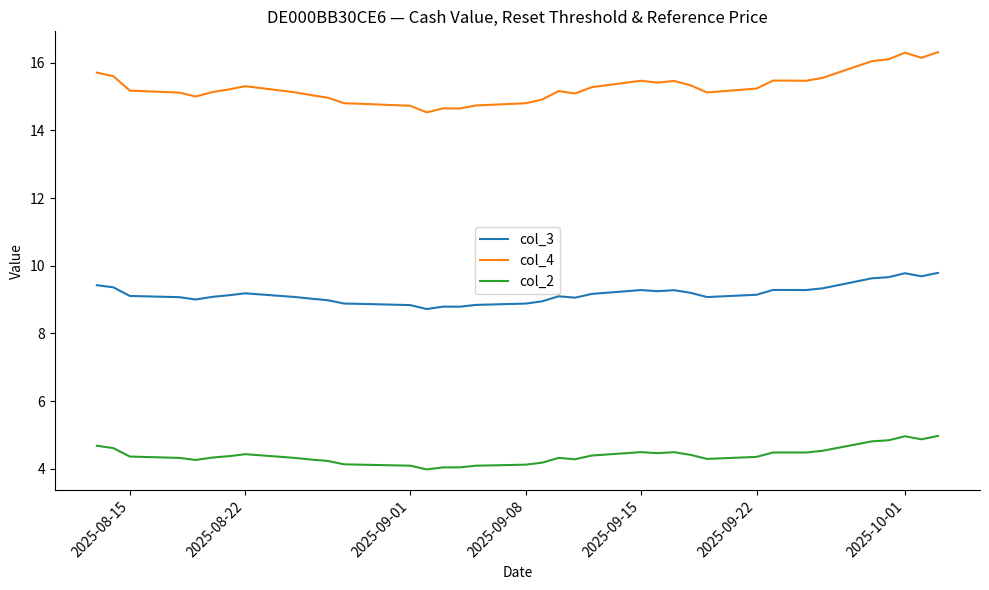

Rank the series by their maximum value, from lowest to highest.

col_2, col_3, col_4